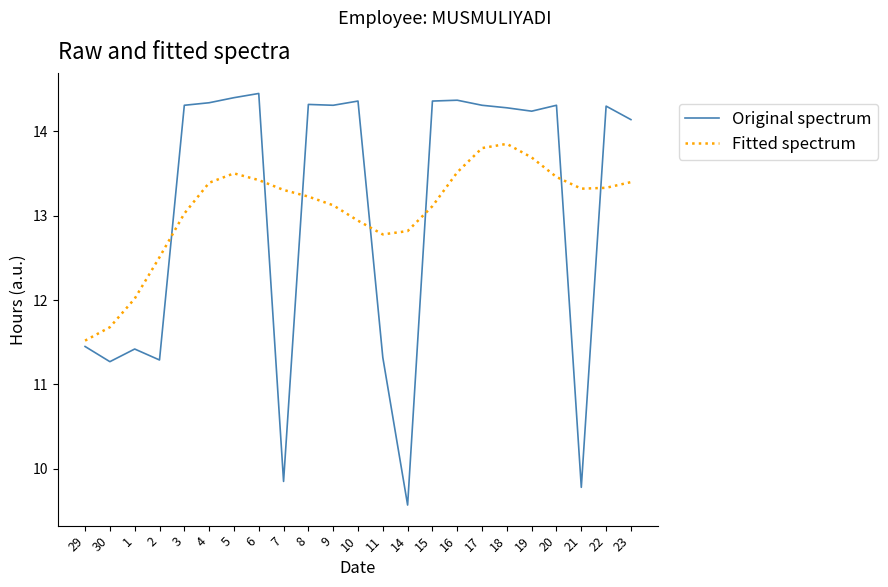

What position from the left is 2?

4